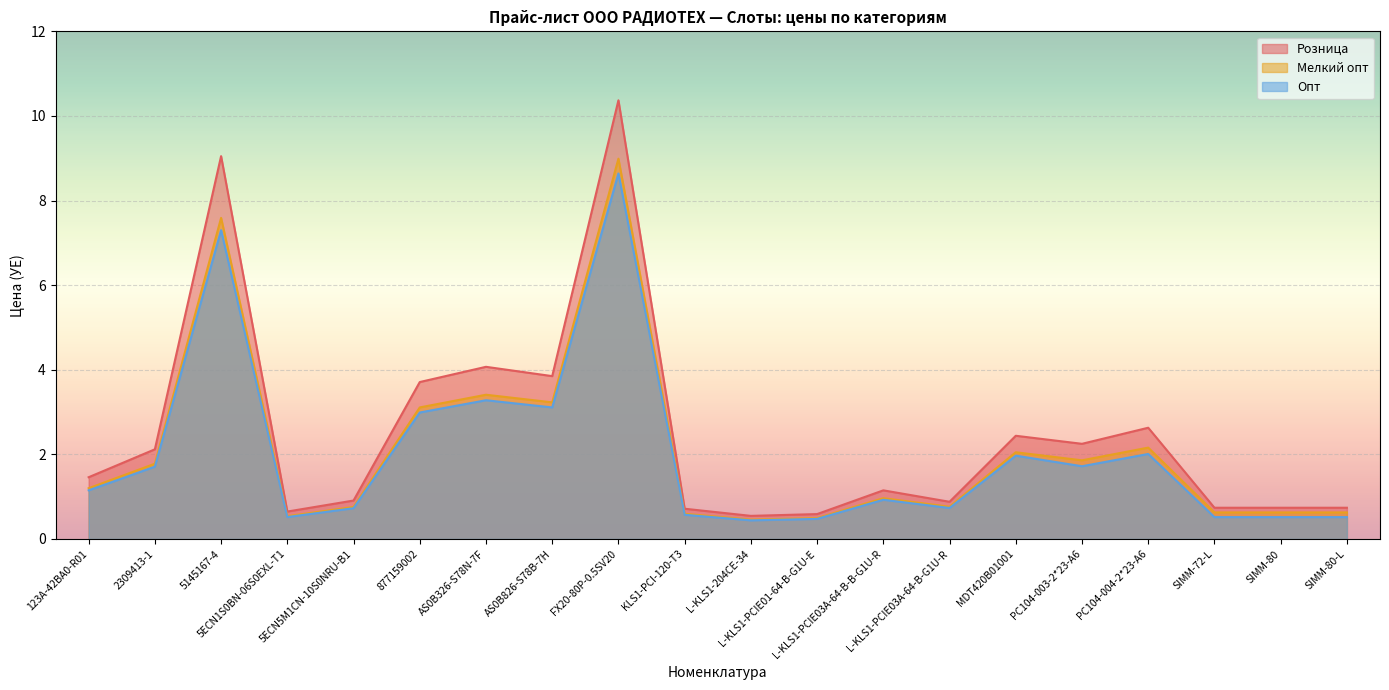

Where is the first local minimum for Опт?

5ECN1S0BN-06S0EXL-T1